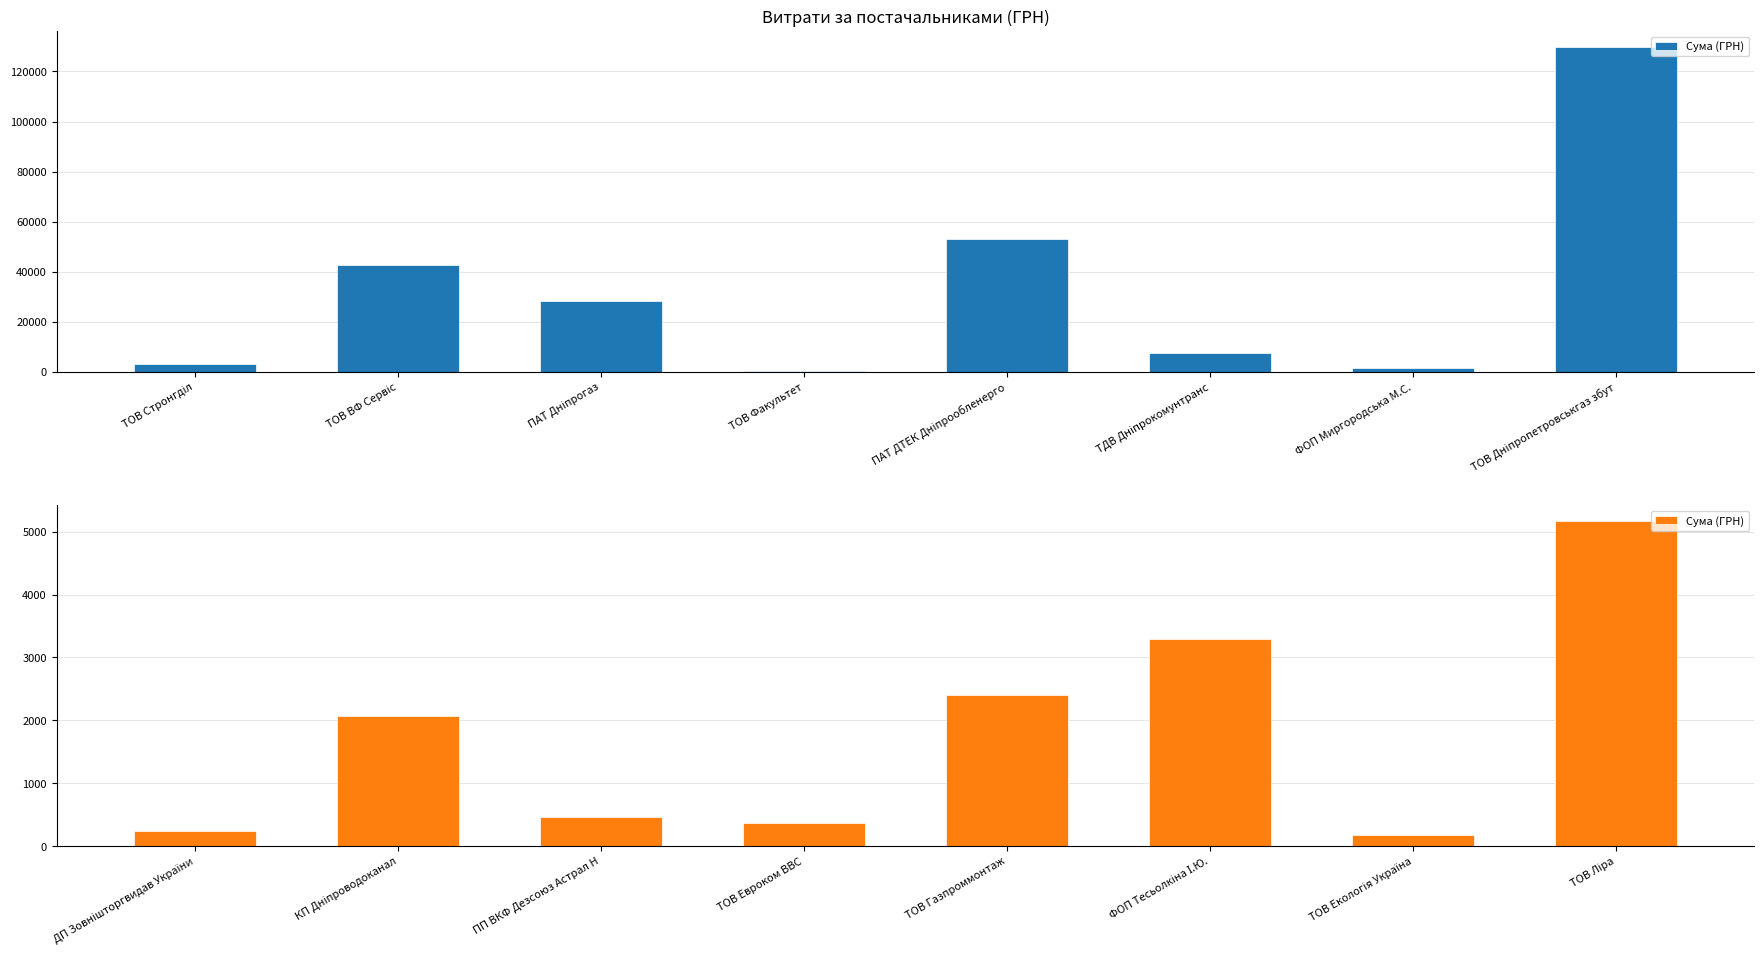

Does the chart contain stacked bars?

No